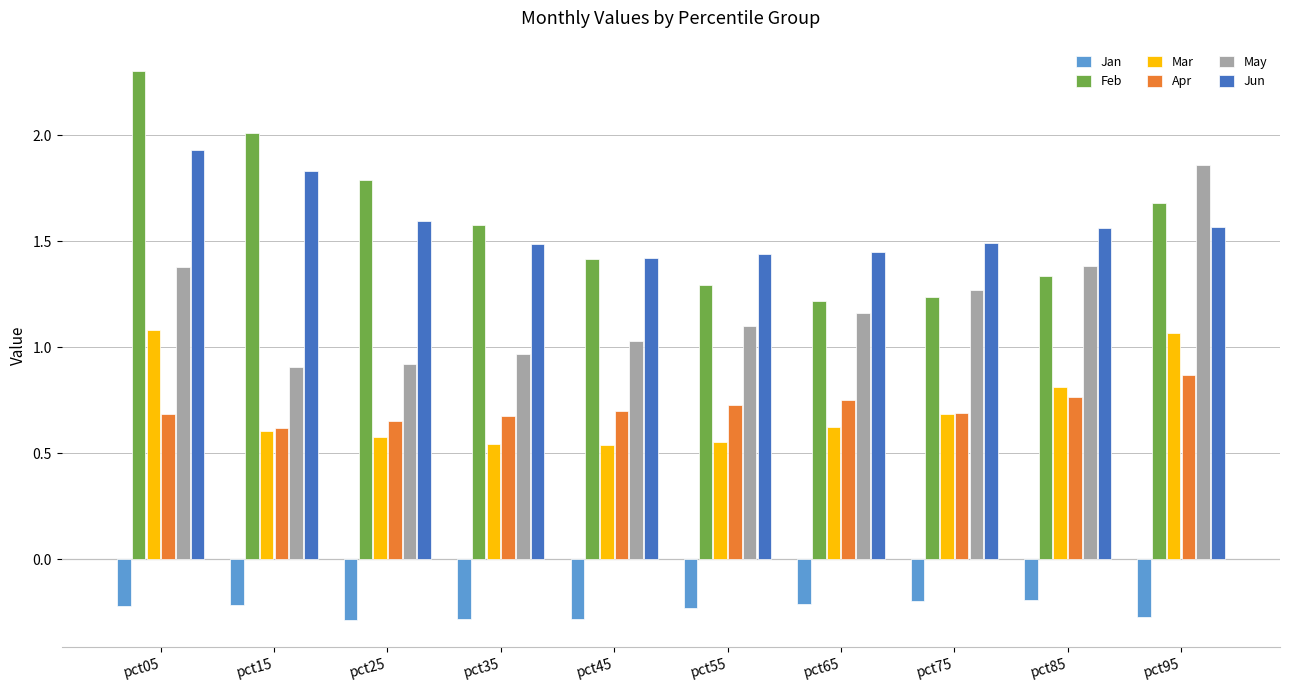

What is the difference between the highest and lowest values at pct45?

1.7